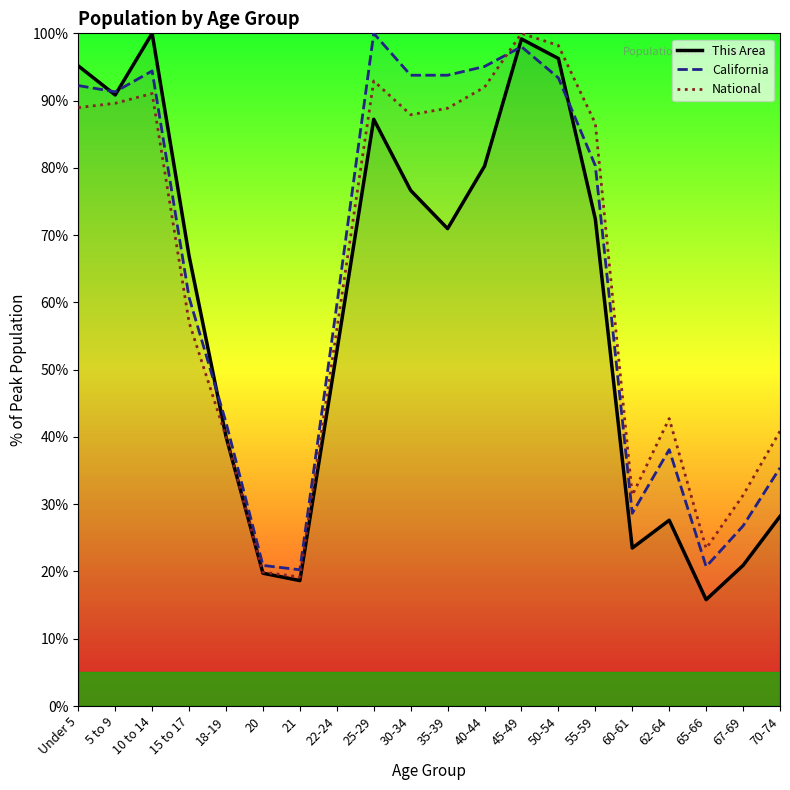

What is the sum of the This Area values at Under 5 and 67-69?

116.1